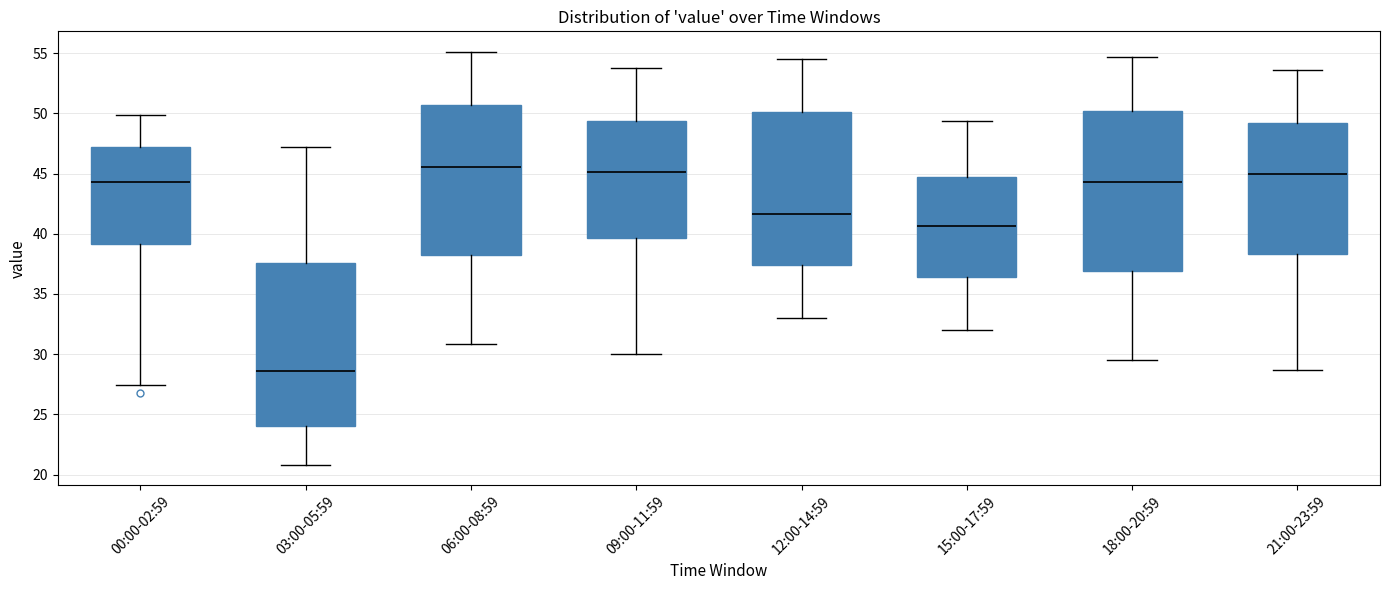

Reading left to right, transcribe this box plot: for each box, give where its median line is, the range the box spans, and where its two whiskers end, as read against the y-axis. The values are not printed on the chart, so give them approximately, as read against the axis.

00:00-02:59: median 44.5, box 39.0 to 47.0, whiskers 27.5 to 50.0
03:00-05:59: median 28.5, box 24.0 to 37.5, whiskers 21.0 to 47.0
06:00-08:59: median 45.5, box 38.0 to 50.5, whiskers 31.0 to 55.0
09:00-11:59: median 45.0, box 39.5 to 49.5, whiskers 30.0 to 54.0
12:00-14:59: median 41.5, box 37.5 to 50.0, whiskers 33.0 to 54.5
15:00-17:59: median 40.5, box 36.5 to 44.5, whiskers 32.0 to 49.5
18:00-20:59: median 44.5, box 37.0 to 50.0, whiskers 29.5 to 54.5
21:00-23:59: median 45.0, box 38.5 to 49.0, whiskers 28.5 to 53.5